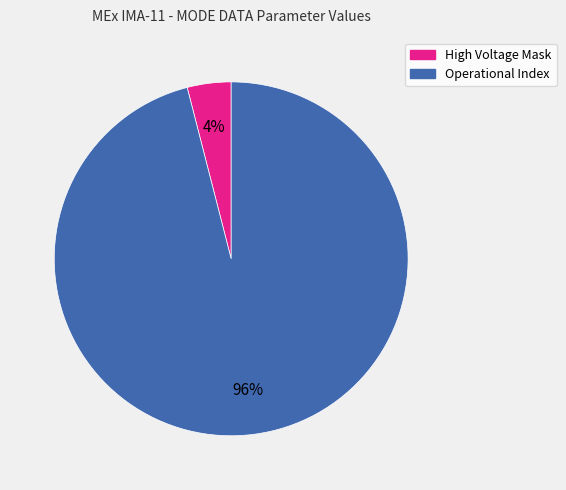

Which slice is the smallest?

High Voltage Mask